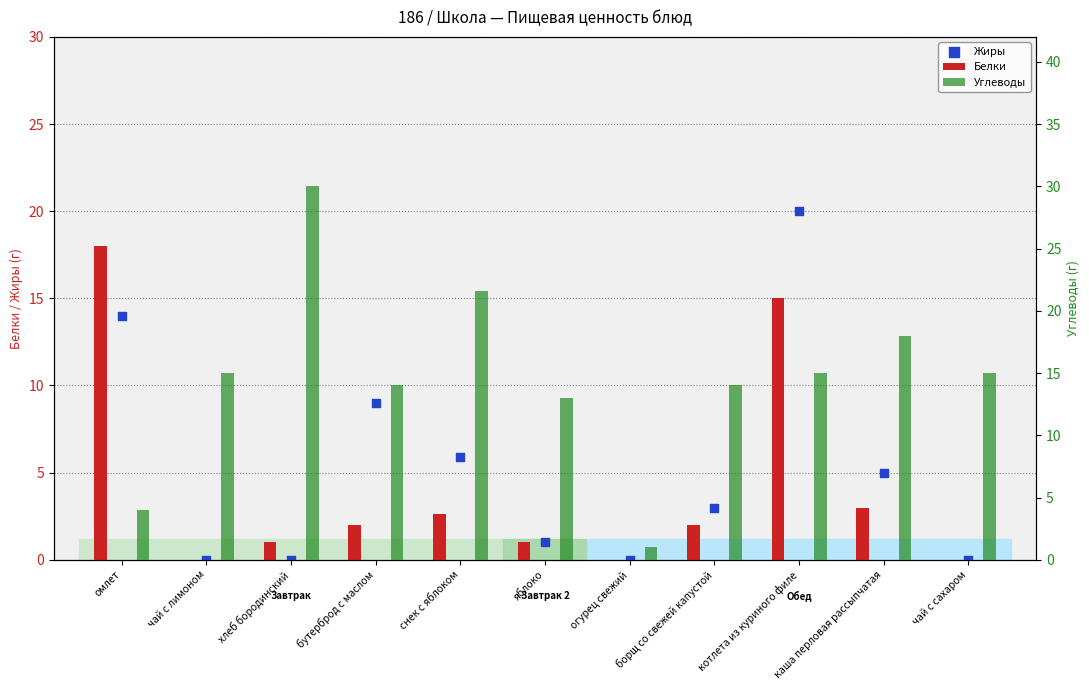

Which series has the largest Y range (max minus min)?

Углеводы